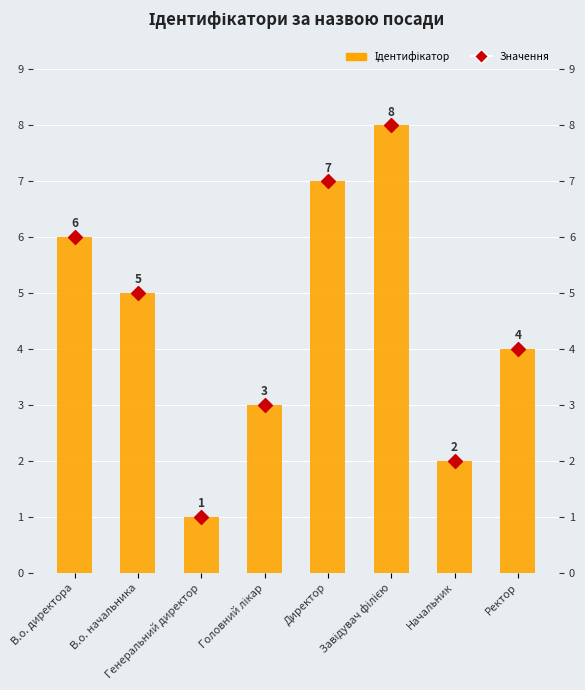

Which series contains the lowest Y value?

Ідентифікатор